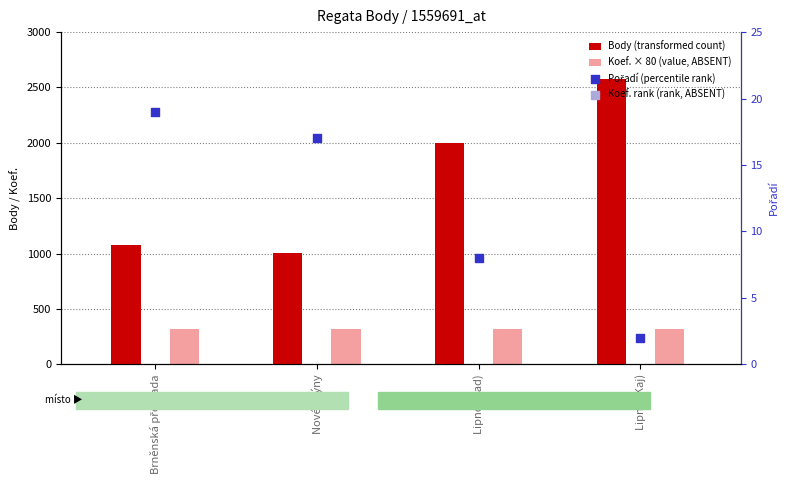

At which category is the sum across all series the highest?

Lipno (Kaj)